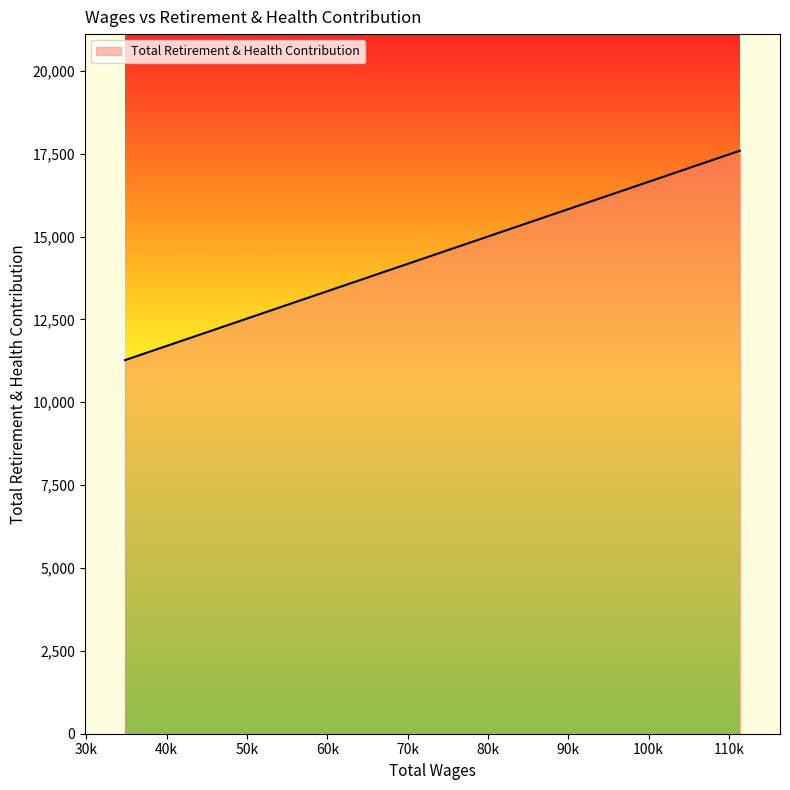

True or false: there are more than 2 points higher than both neighbors.

False